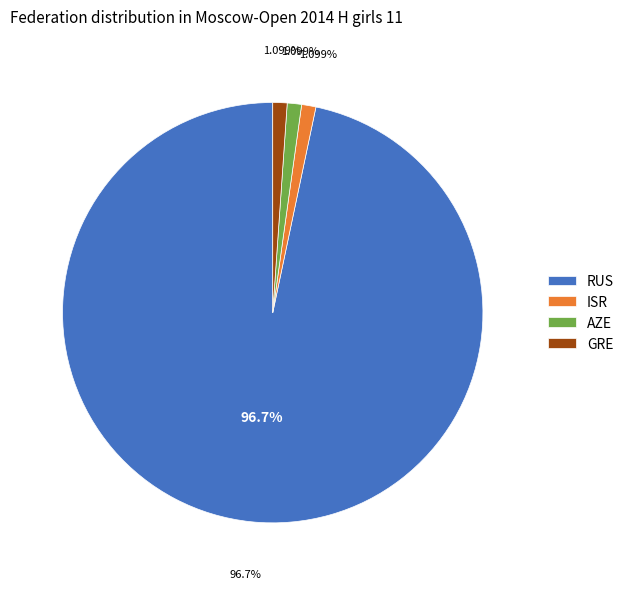

Rank the categories by value from lowest to highest.

ISR, AZE, GRE, RUS